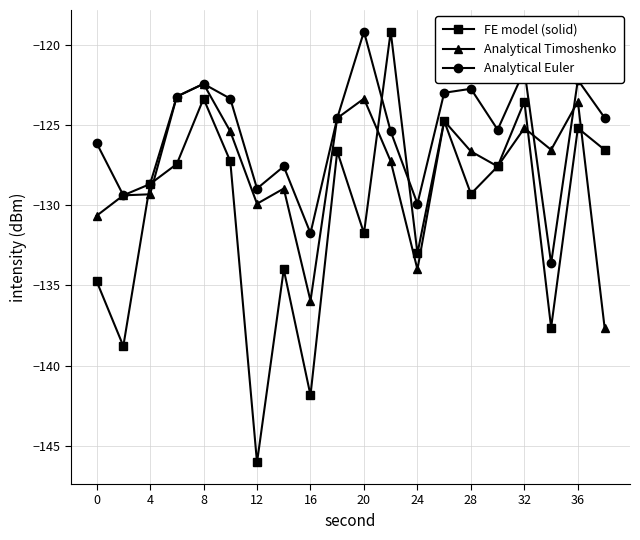

List the series in order of their overall mean, lowest first.

FE model (solid), Analytical Timoshenko, Analytical Euler